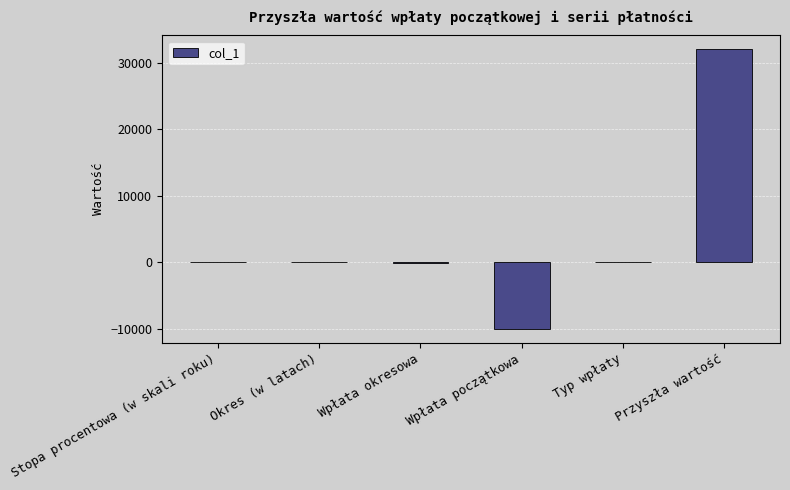

What is the maximum value shown in the chart?

31998.3